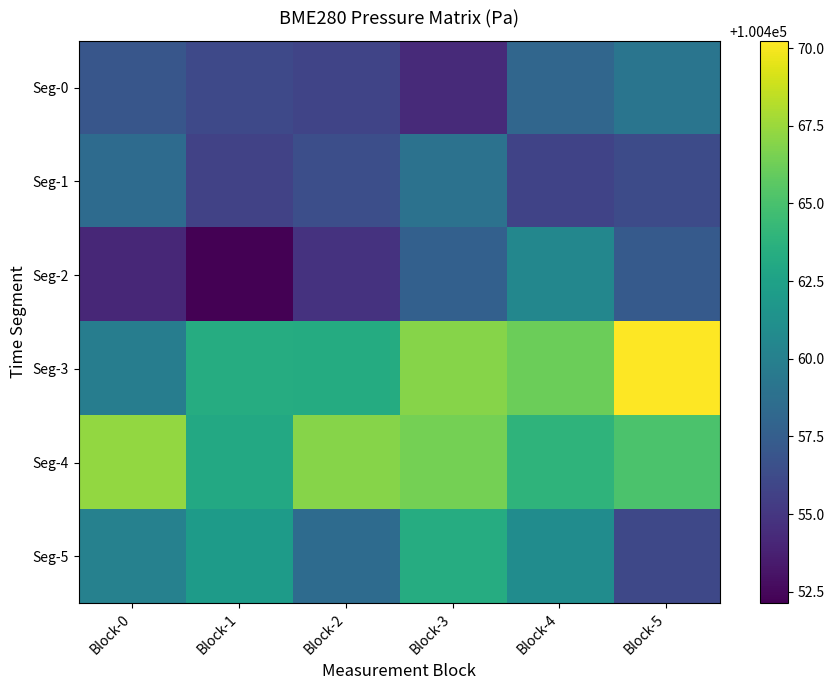

Reading right to left, list all the values displayed in this chart.

Seg-0: Block-5=100459.2	Block-4=100458.1	Block-3=100454.3	Block-2=100455.8	Block-1=100456.1	Block-0=100456.9
Seg-1: Block-5=100456.3	Block-4=100455.8	Block-3=100458.9	Block-2=100456.4	Block-1=100455.7	Block-0=100458.5
Seg-2: Block-5=100457.3	Block-4=100460.5	Block-3=100457.7	Block-2=100454.8	Block-1=100452.1	Block-0=100454.2
Seg-3: Block-5=100470.2	Block-4=100466.1	Block-3=100466.9	Block-2=100463.3	Block-1=100463.4	Block-0=100459.8
Seg-4: Block-5=100465.1	Block-4=100463.9	Block-3=100466.4	Block-2=100466.9	Block-1=100463.1	Block-0=100467.3
Seg-5: Block-5=100456.0	Block-4=100460.9	Block-3=100463.4	Block-2=100458.4	Block-1=100462.1	Block-0=100460.1